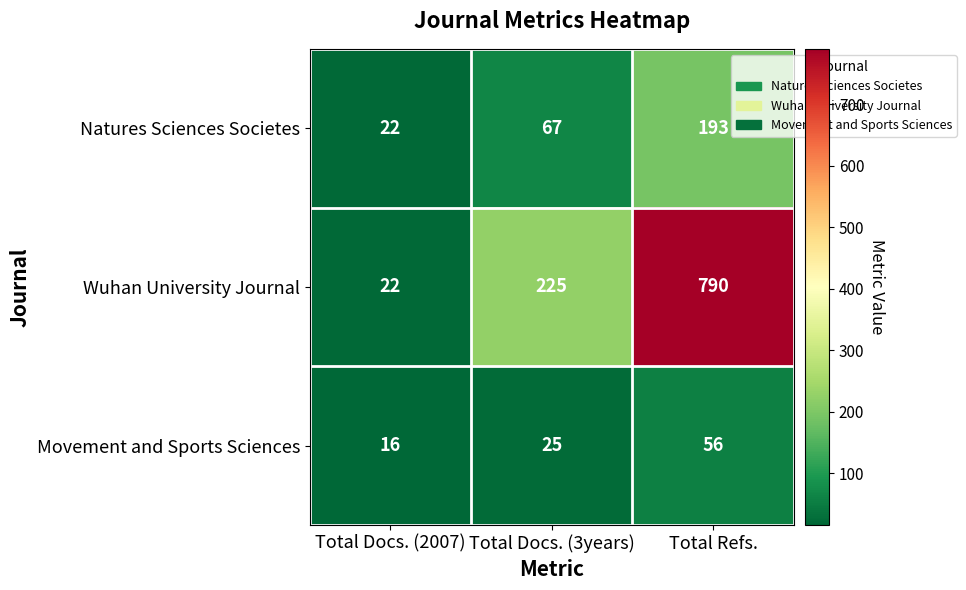

What is the average value of the Wuhan University Journal series?

346